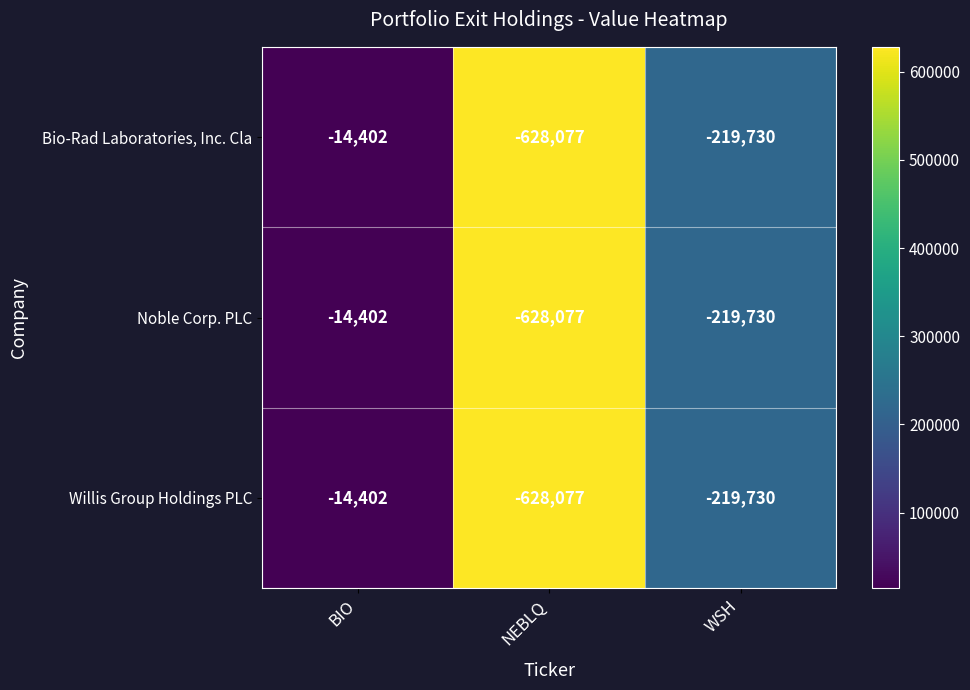

At which label does Bio-Rad Laboratories, Inc. Cla first exceed -219730?

BIO